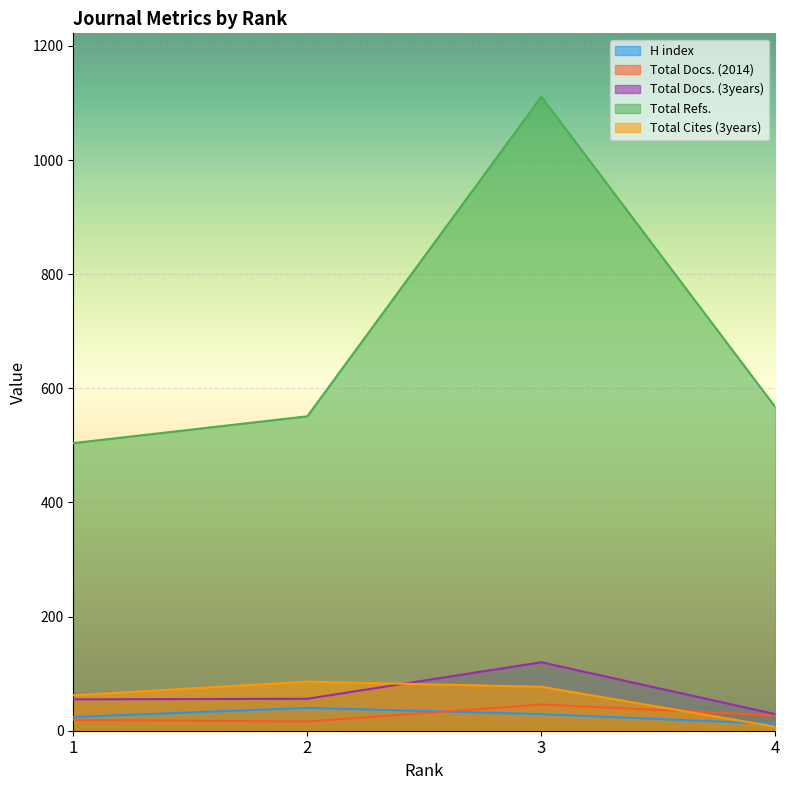

How many data points in Total Docs. (3years) are above 56?

1